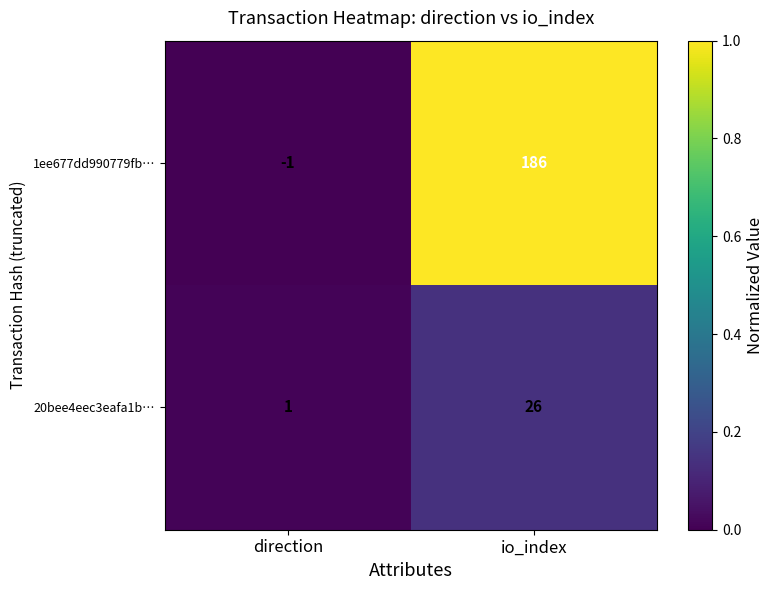

At which category is the sum across all series the highest?

io_index